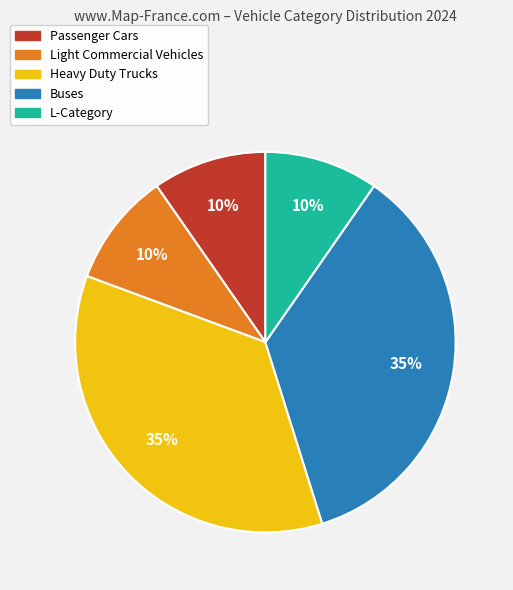

Do Light Commercial Vehicles and Heavy Duty Trucks together represent more than half of the pie?

No